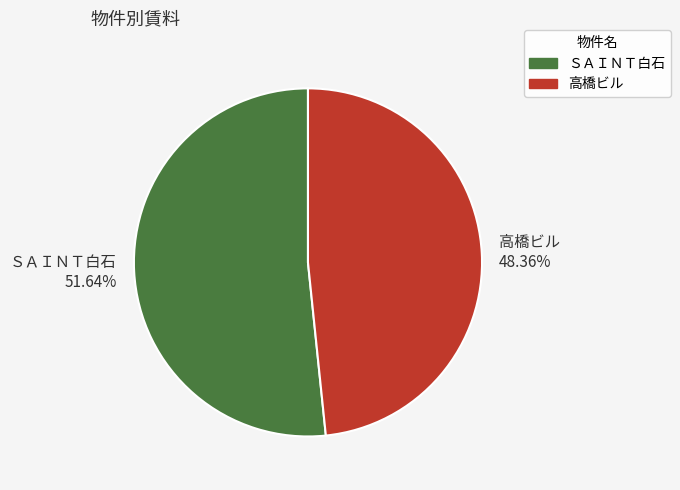

To the nearest percent, what is the combined percentage of 高橋ビル and ＳＡＩＮＴ白石?

100%